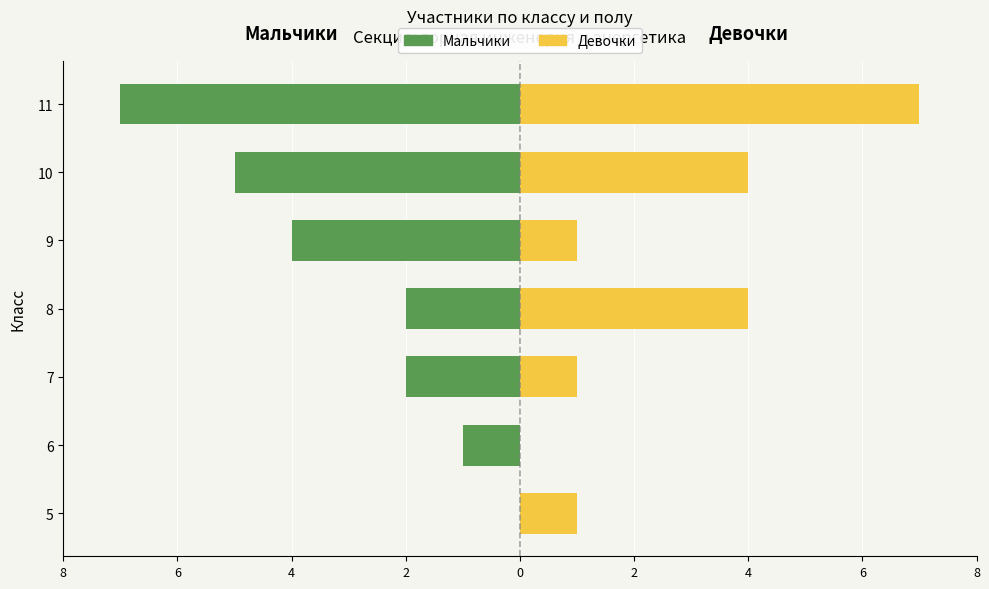

Reading left to right, extract all data points from this chart.

Мальчики: 0	-1	-2	-2	-4	-5	-7
Девочки: 1	0	1	4	1	4	7